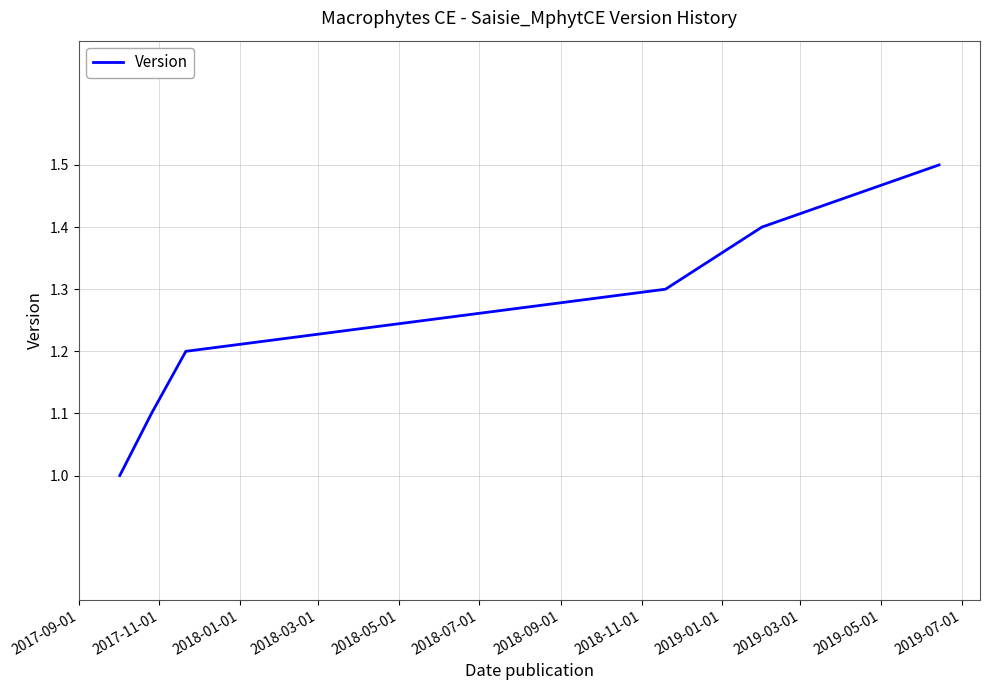

Reading left to right, transcribe all the data shown in this chart.

1.0	1.1	1.2	1.3	1.4	1.5